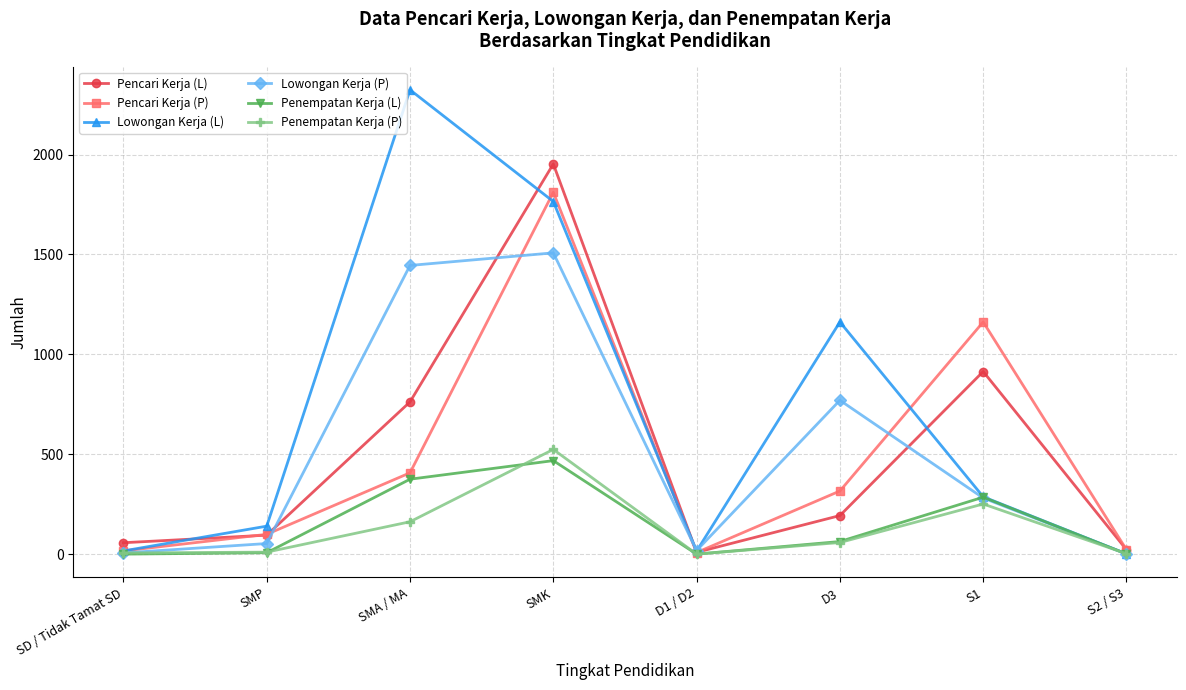

At which category does Penempatan Kerja (L) reach its first local peak?

SMK